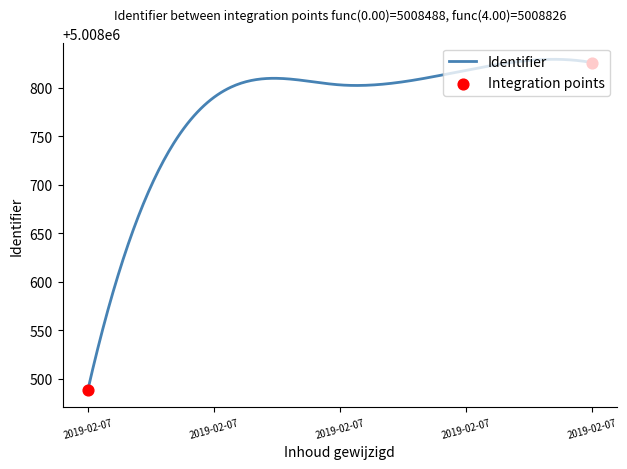

What is the difference between the maximum and minimum values?

341.3